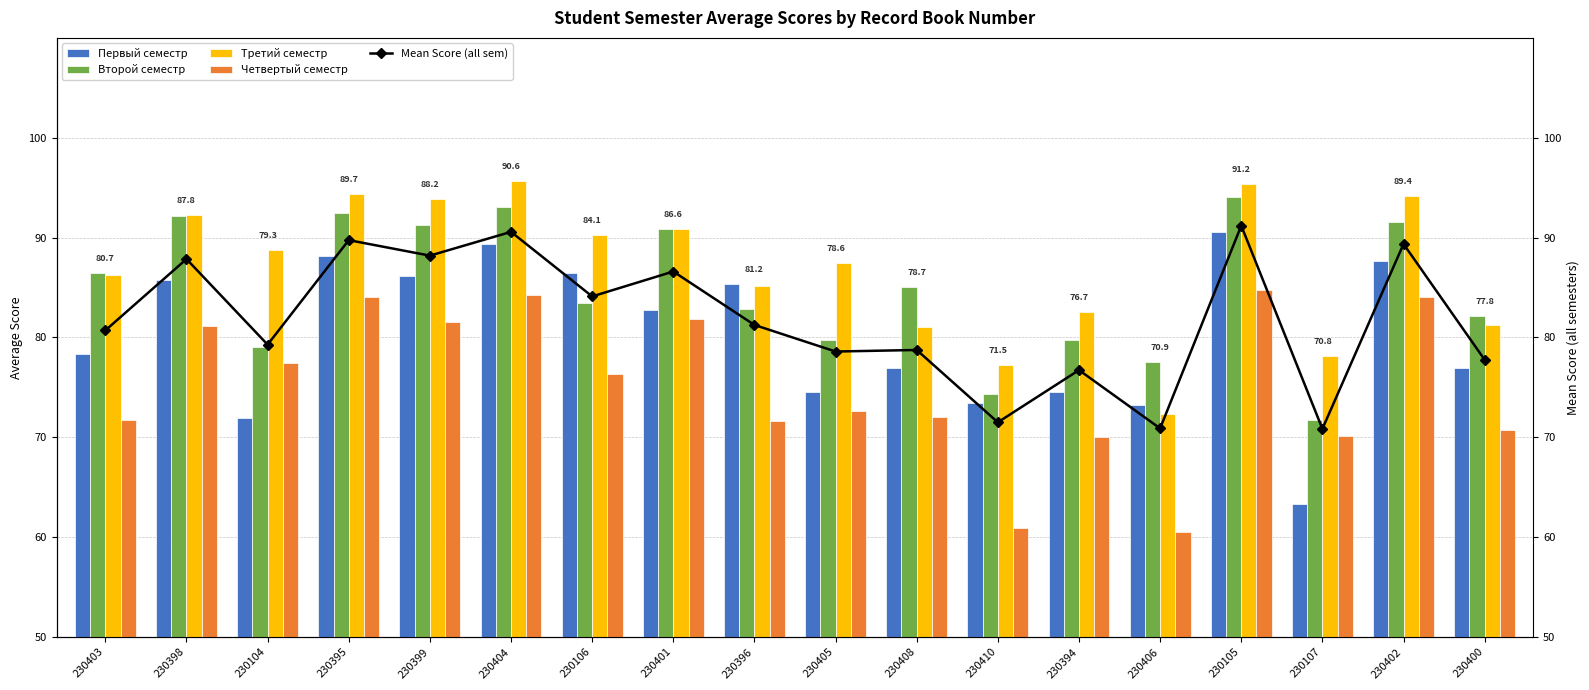

Which label corresponds to the smallest value in the chart?

230406